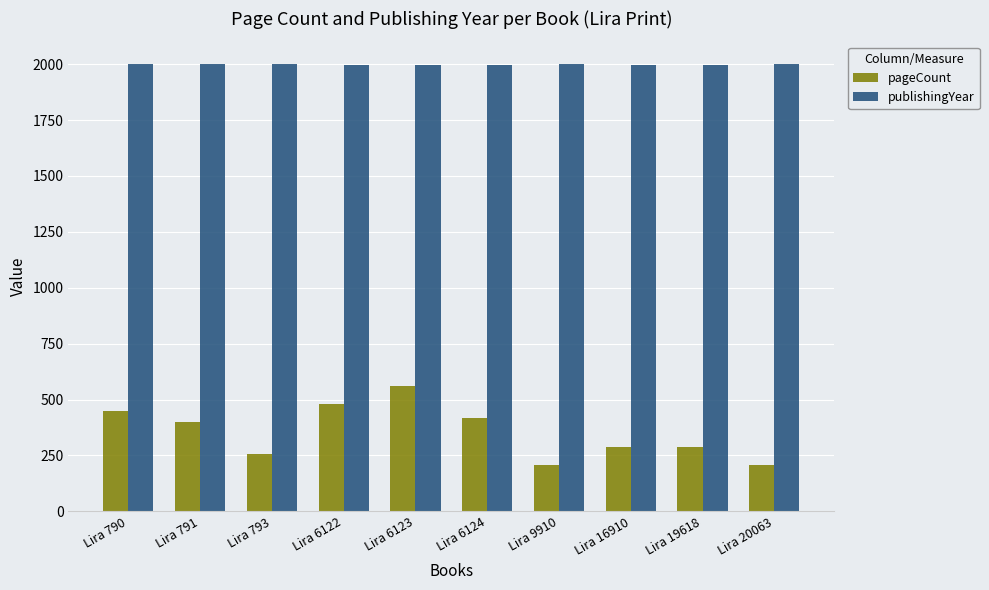

At Lira 6123, list the series in order from largest to smallest.

publishingYear, pageCount